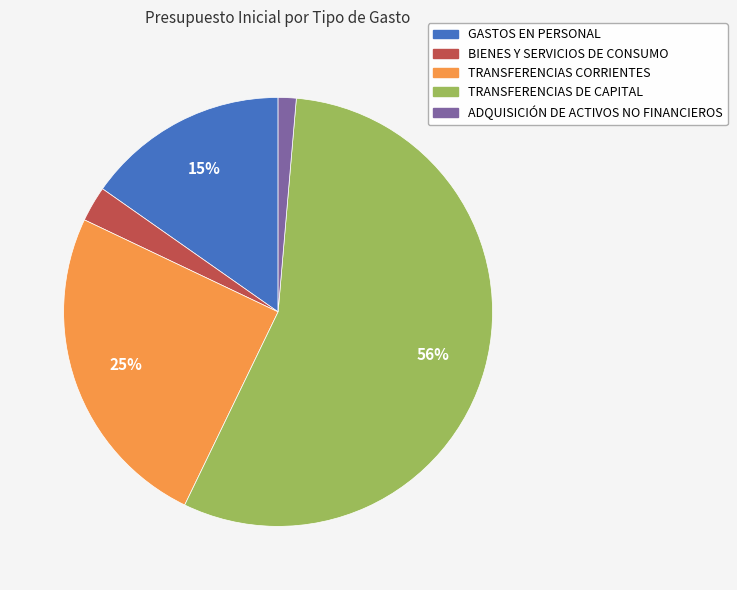

What is the ratio of the value at TRANSFERENCIAS DE CAPITAL to the value at TRANSFERENCIAS CORRIENTES?

2.2